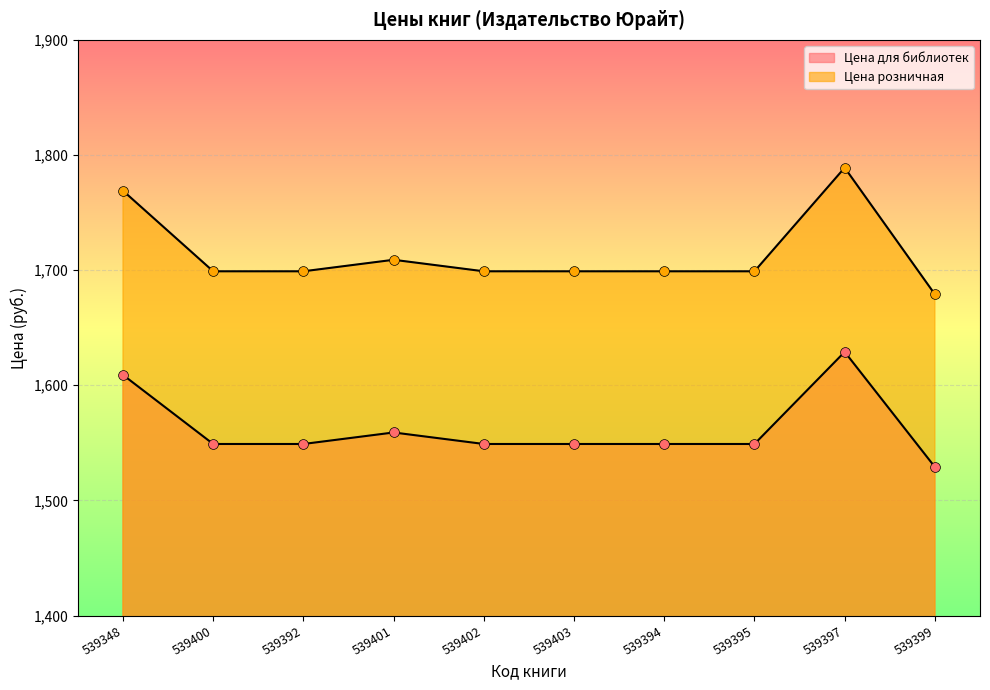

Which series has the largest Y range (max minus min)?

Цена розничная